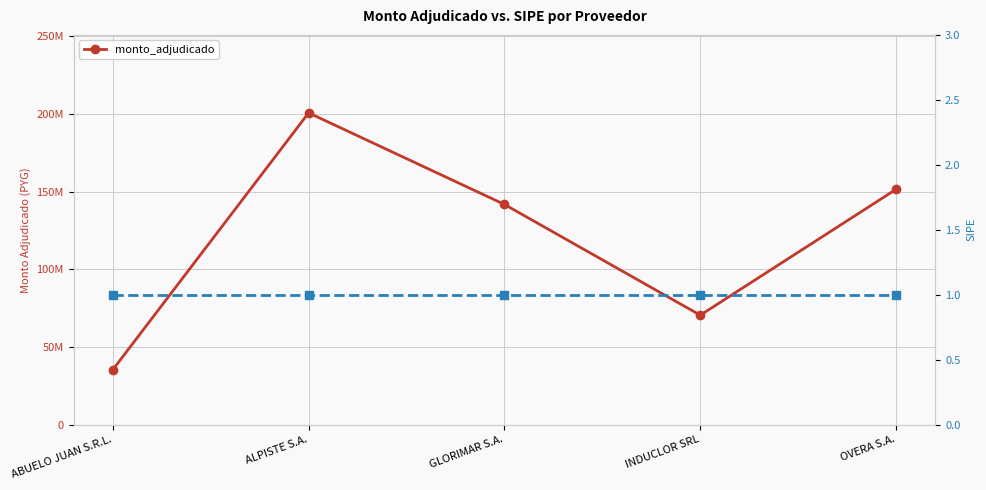

What is the minimum value shown in the chart?

35374400